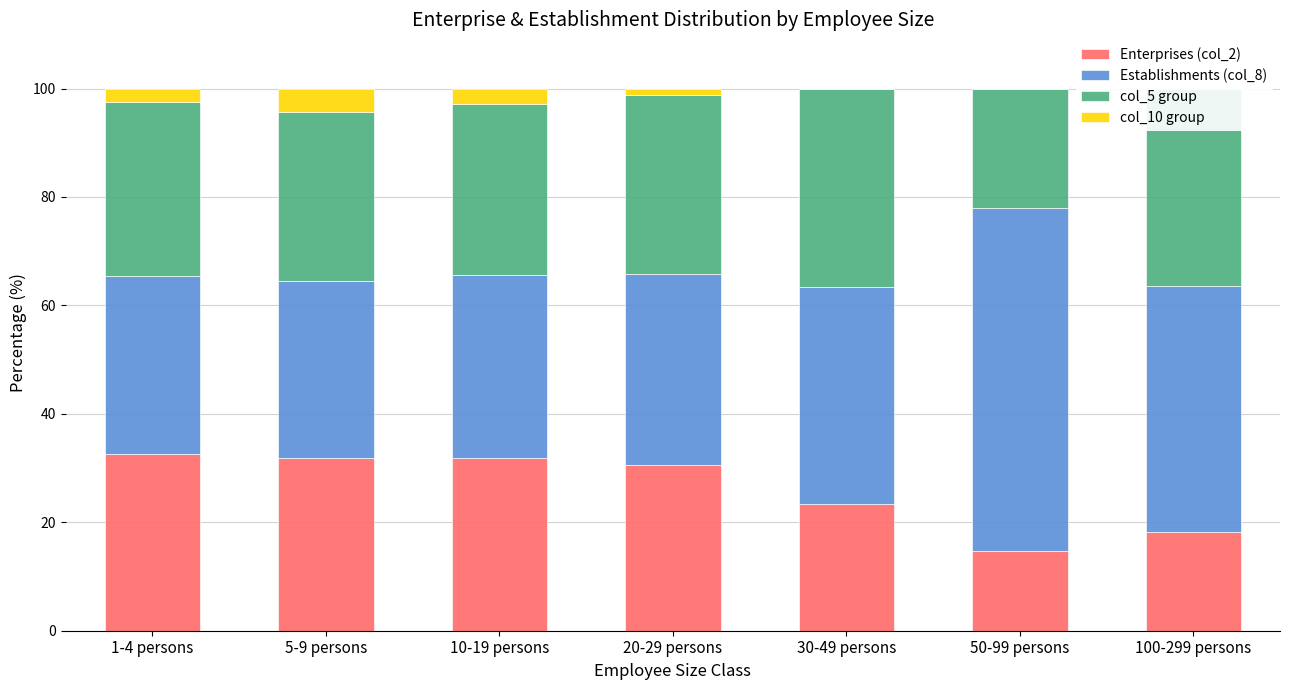

Is the value of Enterprises (col_2) at 10-19 persons greater than the value of Establishments (col_8) at 100-299 persons?

No